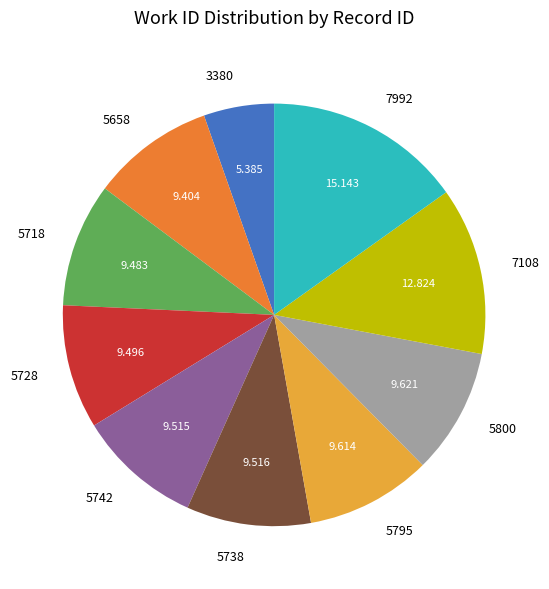

Combined, do 5728 and 5658 account for over 50%?

No